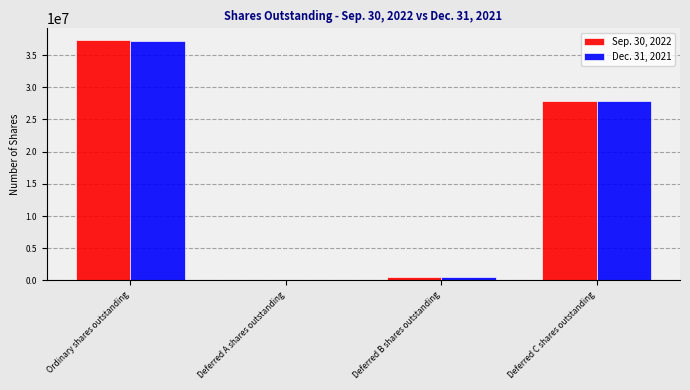

The value of Sep. 30, 2022 at Deferred C shares outstanding is 27828231. True or false?

True